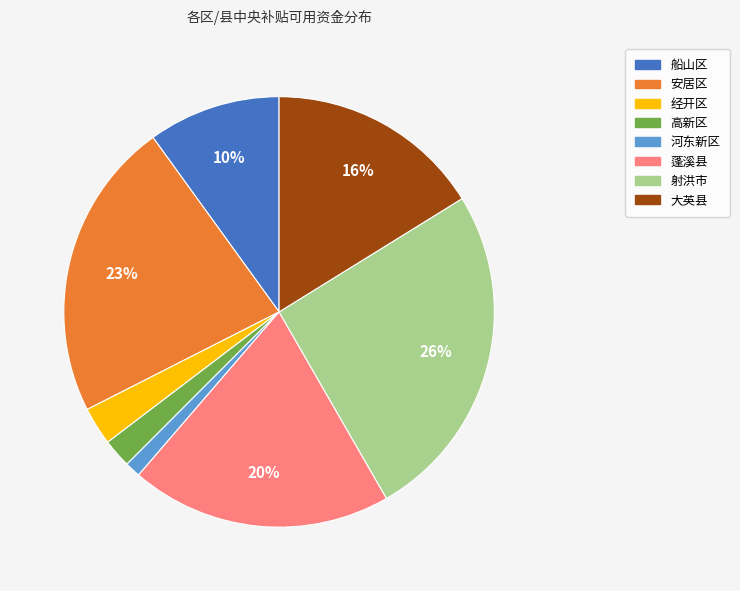

To the nearest percent, what percentage of the pie is 射洪市?

26%